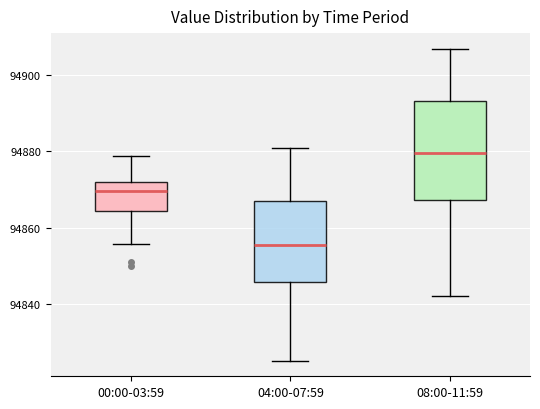

Reading left to right, read every box against the y-axis: the position of its median line, the range the box covers, and the ends of its whiskers. The values are not printed on the chart, so give them approximately, as read against the axis.

00:00-03:59: median 94870, box 94864 to 94872, whiskers 94856 to 94878
04:00-07:59: median 94856, box 94846 to 94868, whiskers 94826 to 94882
08:00-11:59: median 94880, box 94868 to 94894, whiskers 94842 to 94908